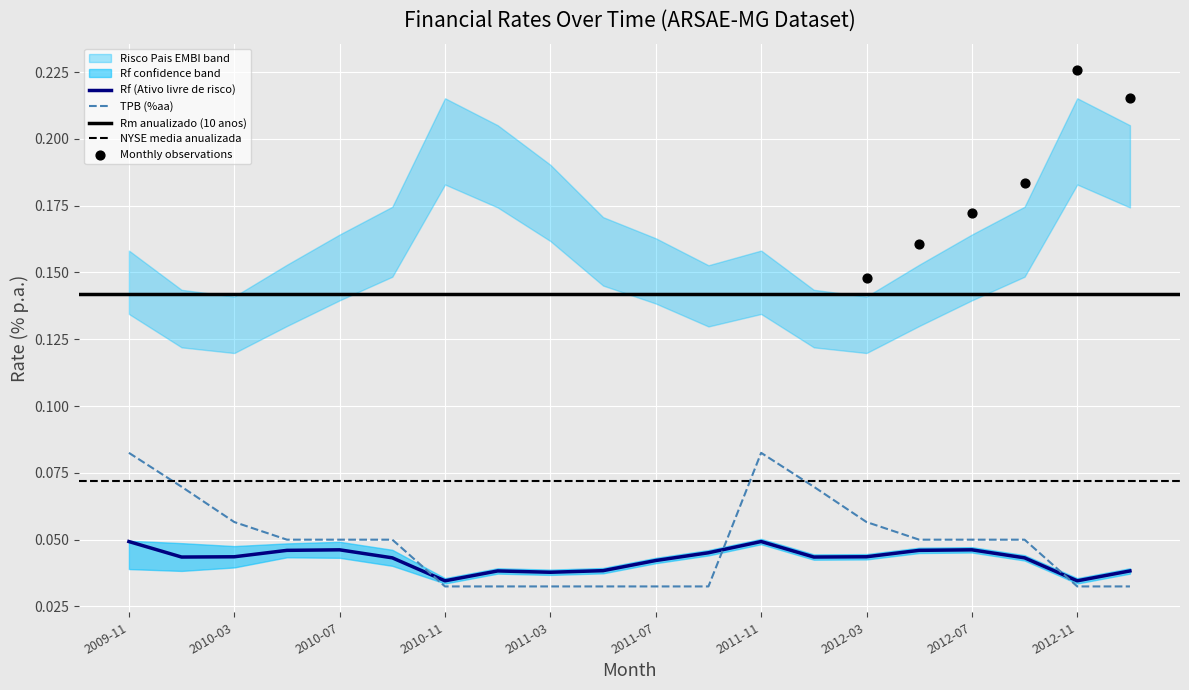

Is it true that TPB (%aa) equals 0.0 at 2009-11?

False